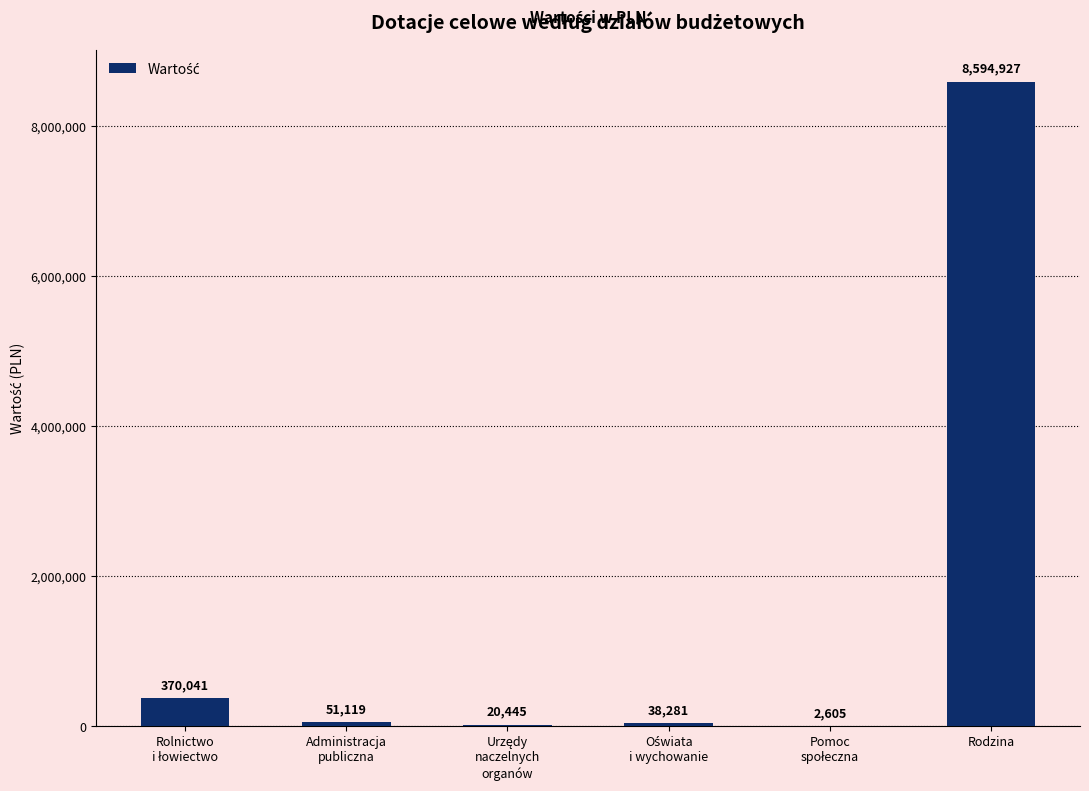

Is it true that the value at Rodzina is 8594927.0?

True